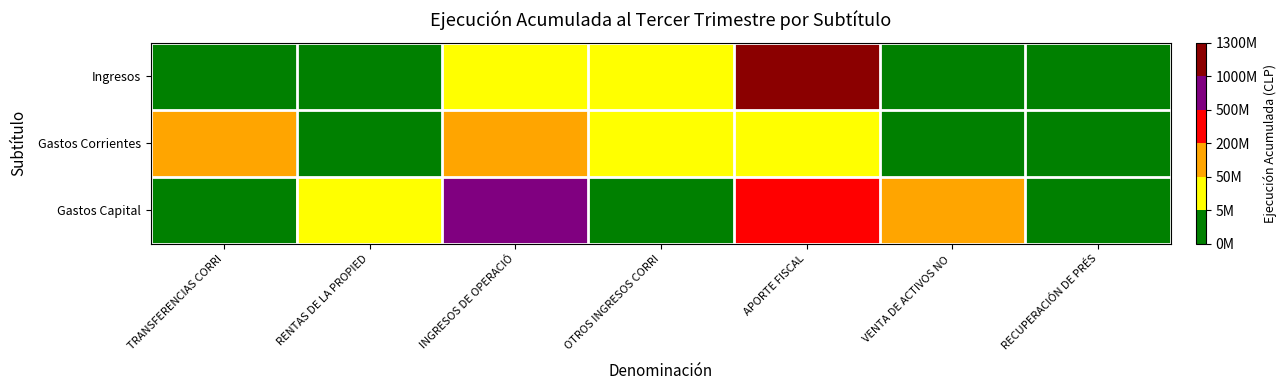

Reading left to right, extract all data points from this chart.

Ingresos: TRANSFERENCIAS CORRI=1011362	RENTAS DE LA PROPIED=167012	INGRESOS DE OPERACIÓ=30203001	OTROS INGRESOS CORRI=19679593	APORTE FISCAL=1221454365	VENTA DE ACTIVOS NO =255025	RECUPERACIÓN DE PRÉS=2715160
Gastos Corrientes: TRANSFERENCIAS CORRI=153335171	RENTAS DE LA PROPIED=0	INGRESOS DE OPERACIÓ=151056841	OTROS INGRESOS CORRI=14291469	APORTE FISCAL=7236362	VENTA DE ACTIVOS NO =980745	RECUPERACIÓN DE PRÉS=9495
Gastos Capital: TRANSFERENCIAS CORRI=2587661	RENTAS DE LA PROPIED=5339204	INGRESOS DE OPERACIÓ=949632390	OTROS INGRESOS CORRI=-1425285	APORTE FISCAL=342153489	VENTA DE ACTIVOS NO =194064190	RECUPERACIÓN DE PRÉS=0